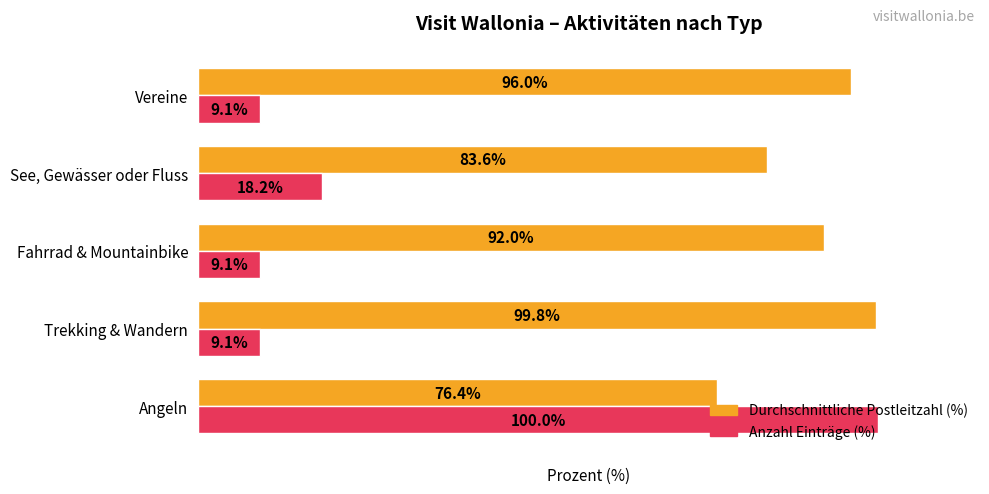

Rank the series by their maximum value, from lowest to highest.

Durchschnittliche Postleitzahl (%), Anzahl Einträge (%)